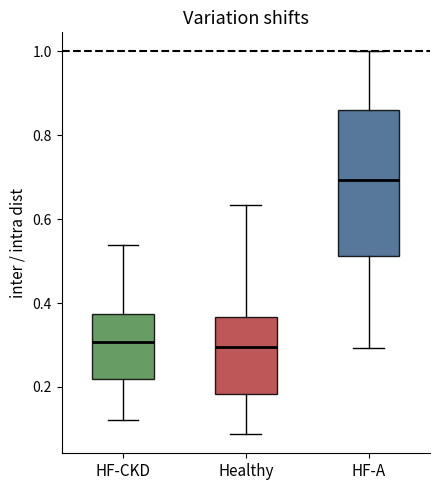

Reading left to right, transcribe this box plot: for each box, give where its median line is, the range the box spans, and where its two whiskers end, as read against the y-axis. The values are not printed on the chart, so give them approximately, as read against the axis.

HF-CKD: median 0.30, box 0.22 to 0.38, whiskers 0.12 to 0.54
Healthy: median 0.30, box 0.18 to 0.36, whiskers 0.08 to 0.64
HF-A: median 0.70, box 0.52 to 0.86, whiskers 0.30 to 1.00